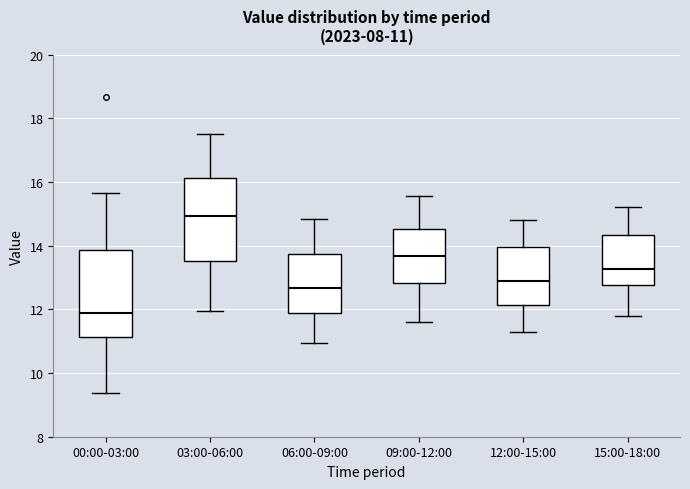

Which box has the lowest median line?

00:00-03:00